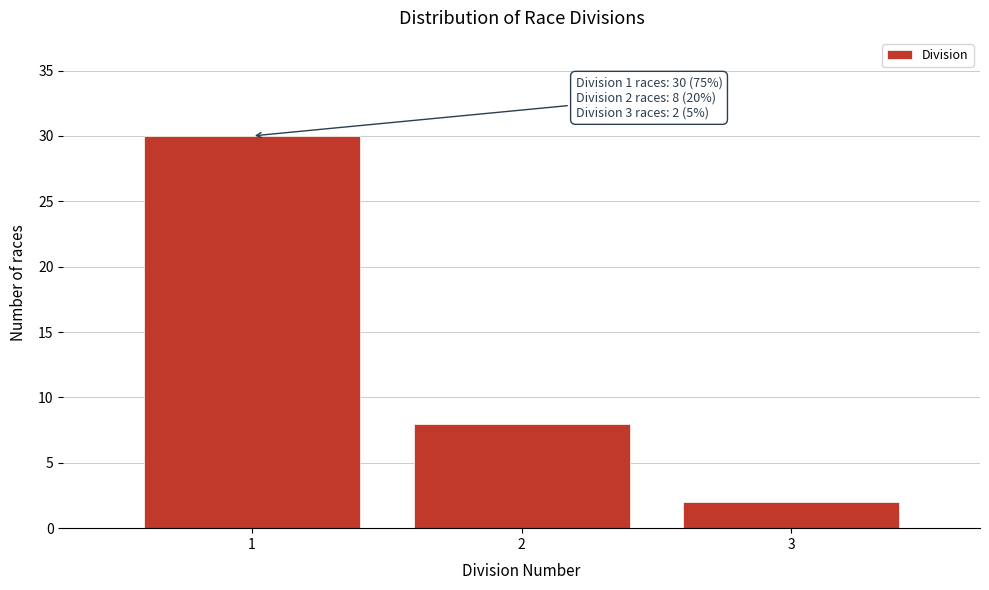

Reading left to right, extract all data points from this chart.

30	8	2